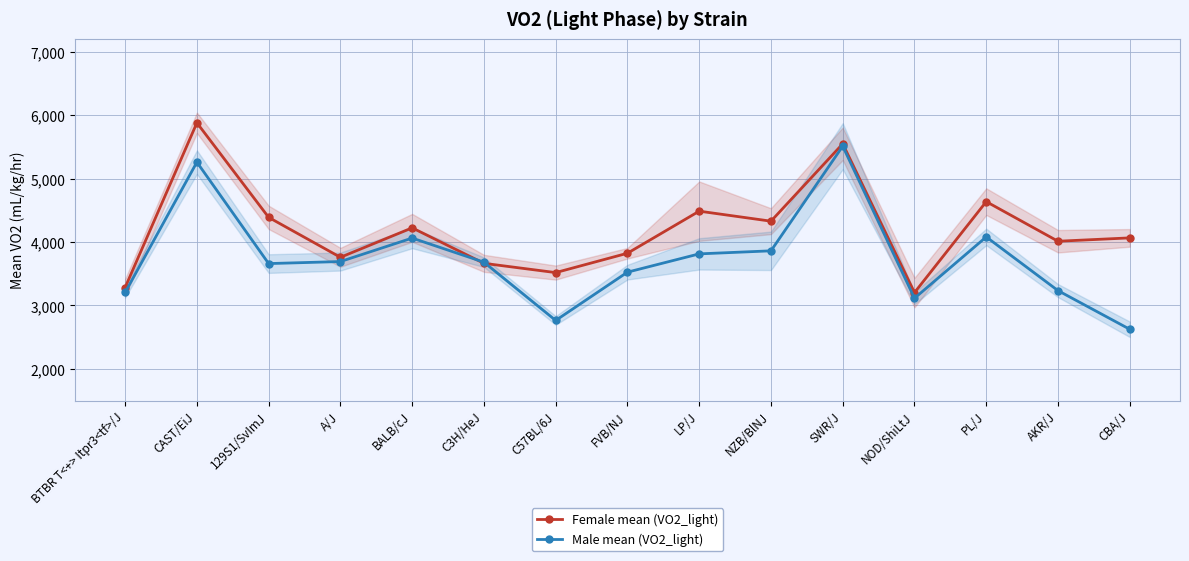

Reading right to left, list all the values displayed in this chart.

Female mean (VO2_light): CBA/J=4065	AKR/J=4012	PL/J=4636	NOD/ShiLtJ=3203	SWR/J=5547	NZB/BlNJ=4328	LP/J=4486	FVB/NJ=3823	C57BL/6J=3518	C3H/HeJ=3664	BALB/cJ=4223	A/J=3759	129S1/SvImJ=4388	CAST/EiJ=5878	BTBR T<+> Itpr3<tf>/J=3283
Male mean (VO2_light): CBA/J=2625	AKR/J=3234	PL/J=4080	NOD/ShiLtJ=3114	SWR/J=5510	NZB/BlNJ=3861	LP/J=3813	FVB/NJ=3525	C57BL/6J=2764	C3H/HeJ=3682	BALB/cJ=4062	A/J=3692	129S1/SvImJ=3660	CAST/EiJ=5258	BTBR T<+> Itpr3<tf>/J=3205